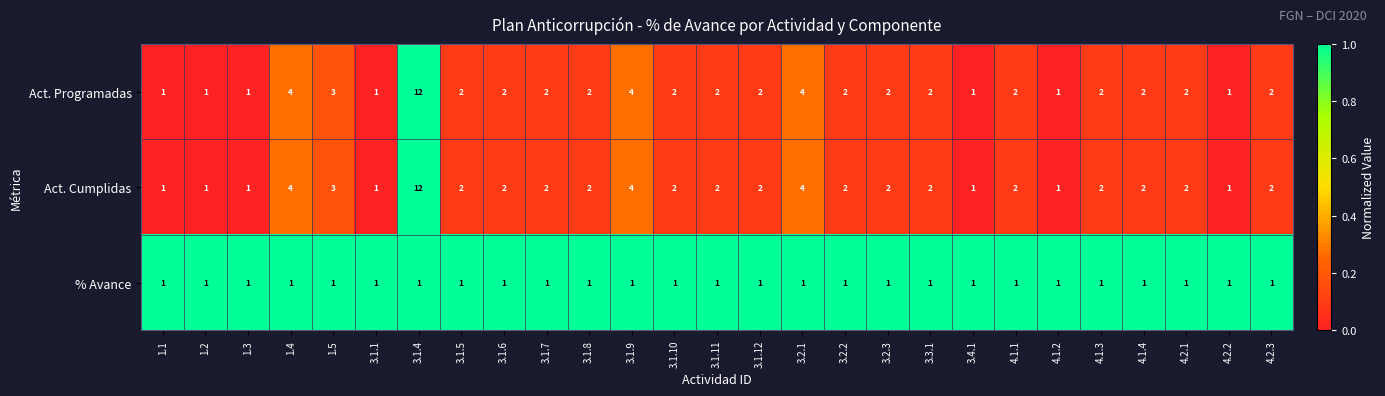

What is the maximum value for Act. Programadas?

12